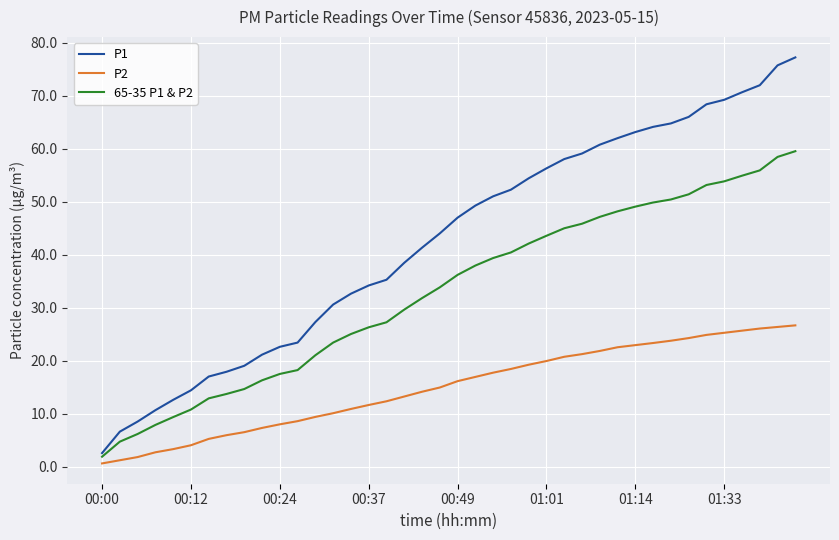

What are all the series names shown in the legend?

P1, P2, 65-35 P1 & P2